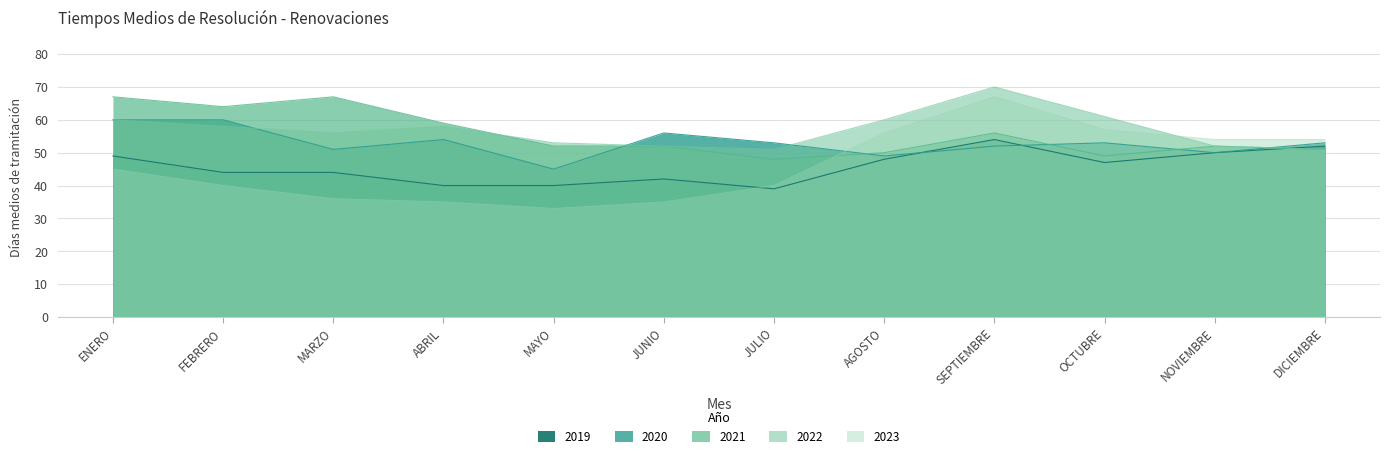

Where do 2022 and 2020 first cross each other?

FEBRERO and MARZO